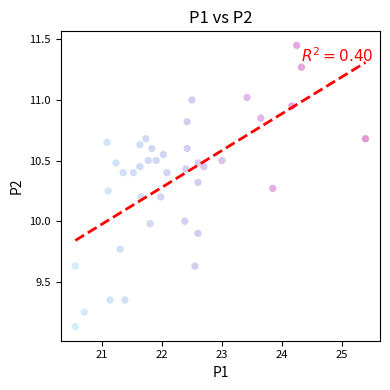

What is the range of Y values (max minus min)?

2.3